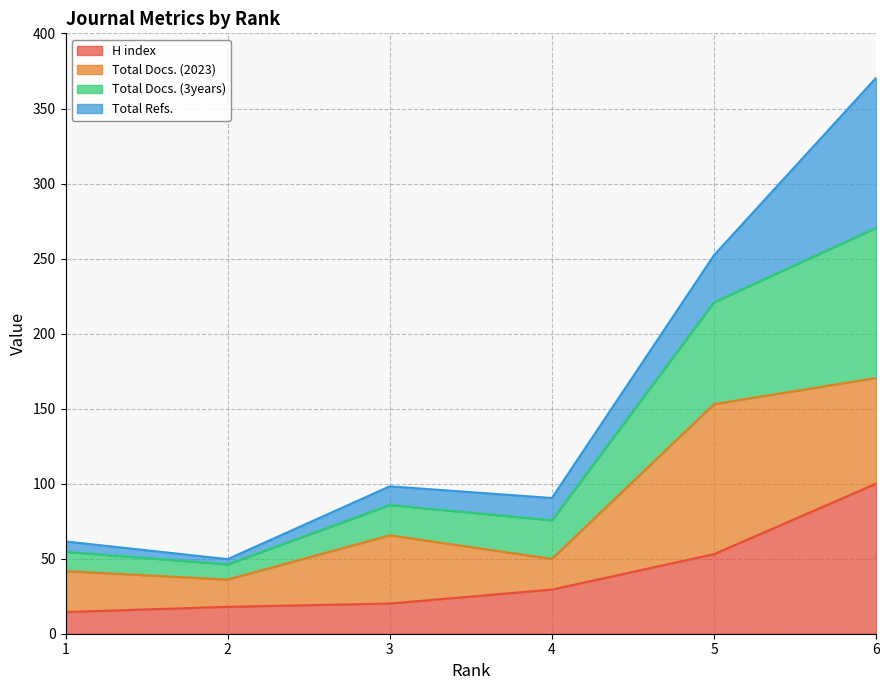

At which label does H index reach its minimum?

1